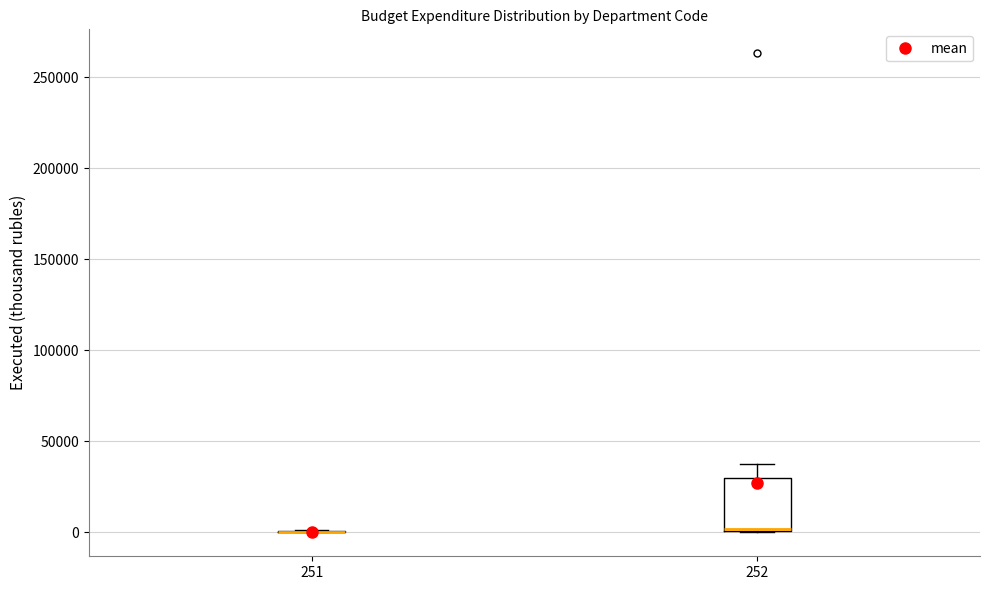

Which box is the tallest, from its lower edge to its upper edge?

252